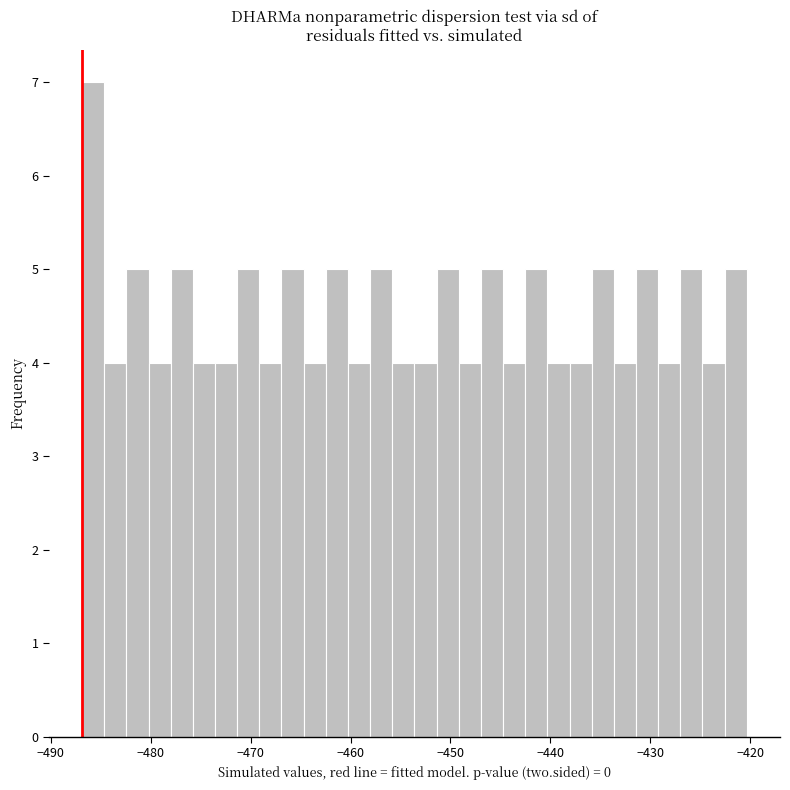

Read against the x-axis, roughly where is the centre of the tallest bar?

-486